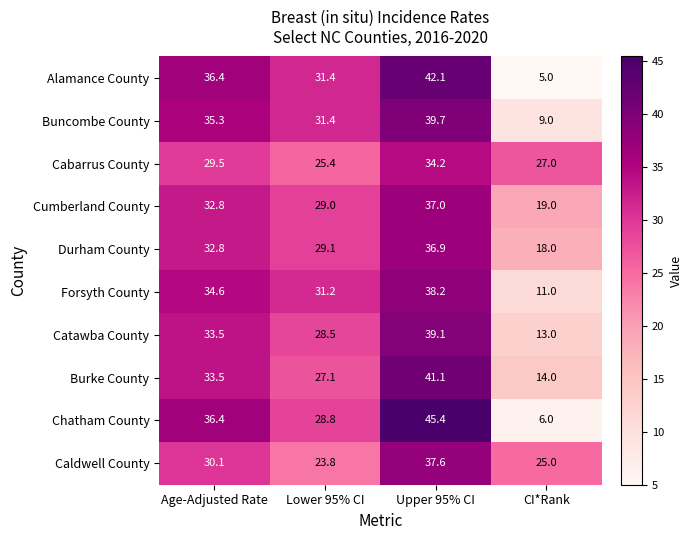

List the labels in order of Buncombe County value, smallest first.

CI*Rank, Lower 95% CI, Age-Adjusted Rate, Upper 95% CI